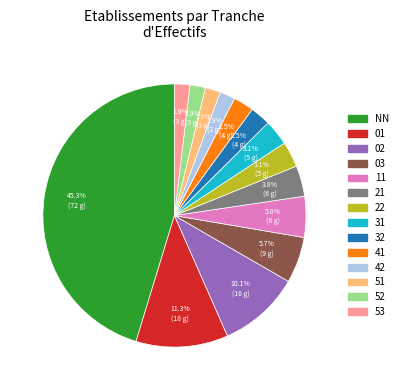

True or false: 03 accounts for 6% of the total.

True